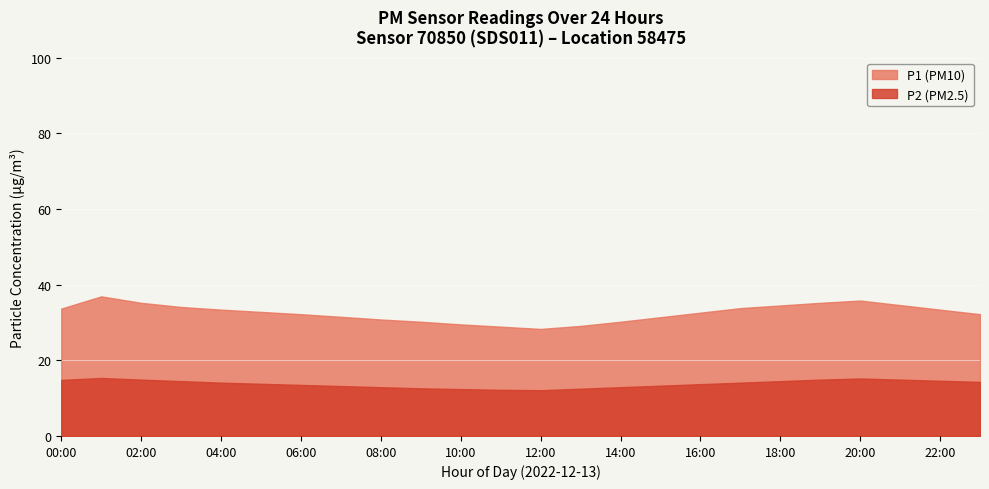

What are all the series names shown in the legend?

P1, P2